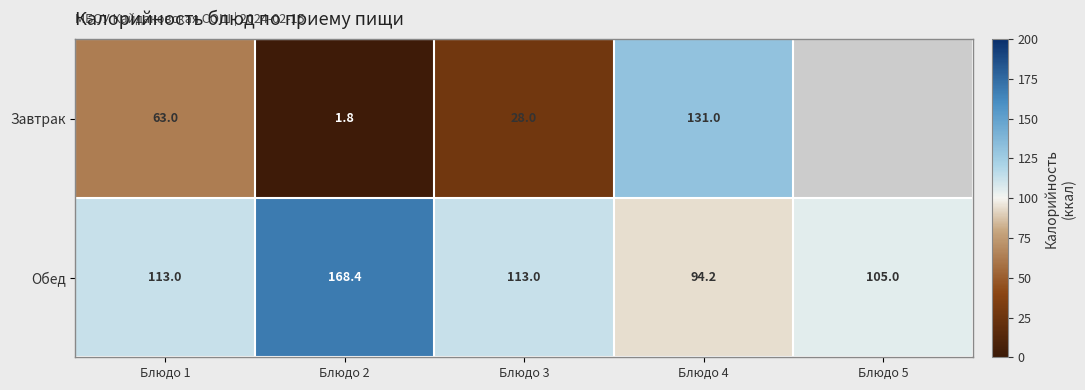

At which category is the sum across all series the highest?

Блюдо 4